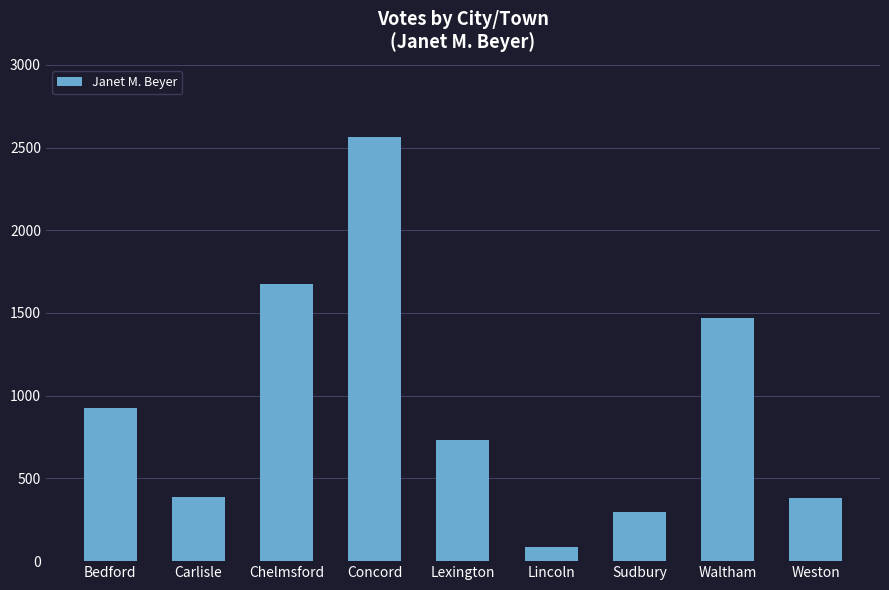

True or false: the data shows 136 at Sudbury.

False